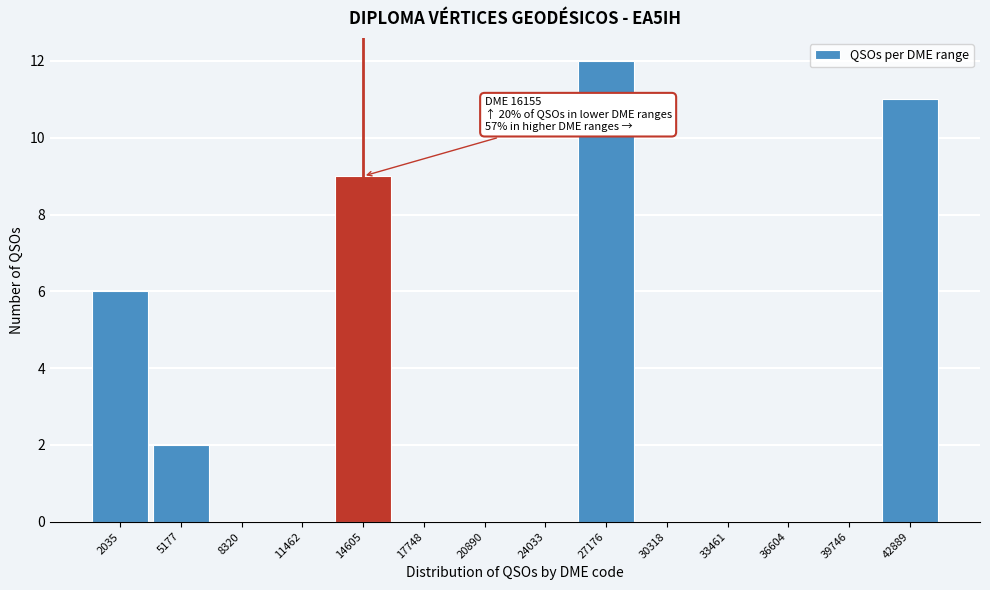

Reading left to right, transcribe all the data shown in this chart.

2035=6	5177=2	8320=0	11462=0	14605=9	17748=0	20890=0	24033=0	27176=12	30318=0	33461=0	36604=0	39746=0	42889=11